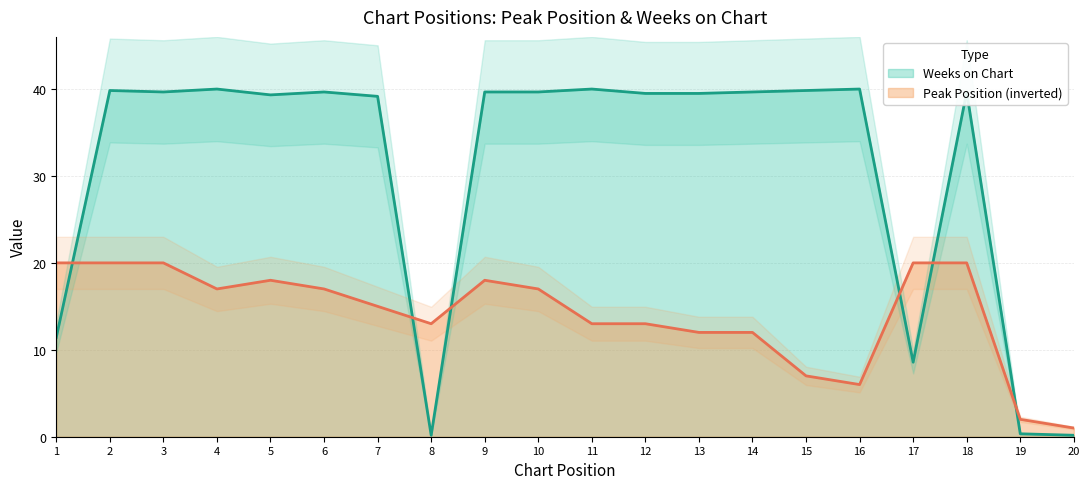

Reading right to left, extract all data points from this chart.

Peak Position: 1.0	2.0	20.0	20.0	6.0	7.0	12.0	12.0	13.0	13.0	17.0	18.0	13.0	15.0	17.0	18.0	17.0	20.0	20.0	20.0
Weeks on Chart: 0.2	0.3	39.7	8.6	40.0	39.8	39.7	39.5	39.5	40.0	39.7	39.7	0.2	39.2	39.7	39.3	40.0	39.7	39.8	11.4